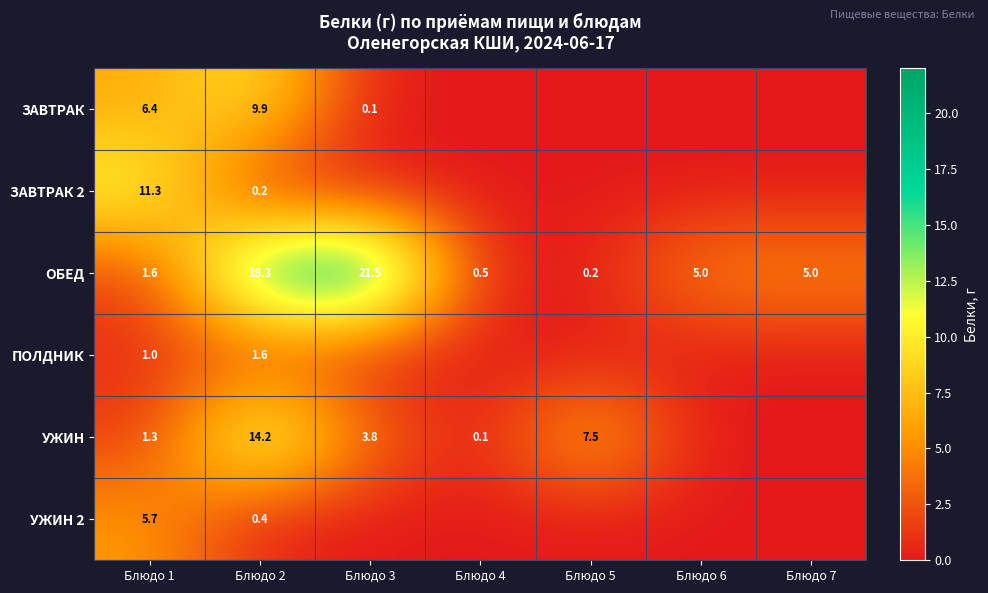

Rank the series at Блюдо 2 from lowest to highest value.

ЗАВТРАК 2, УЖИН 2, ПОЛДНИК, ЗАВТРАК, УЖИН, ОБЕД